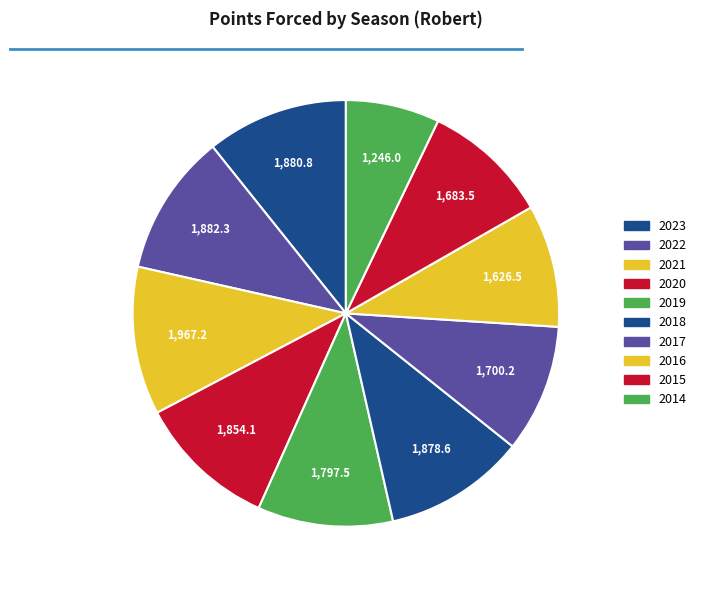

Count the number of slices in the pie.

10